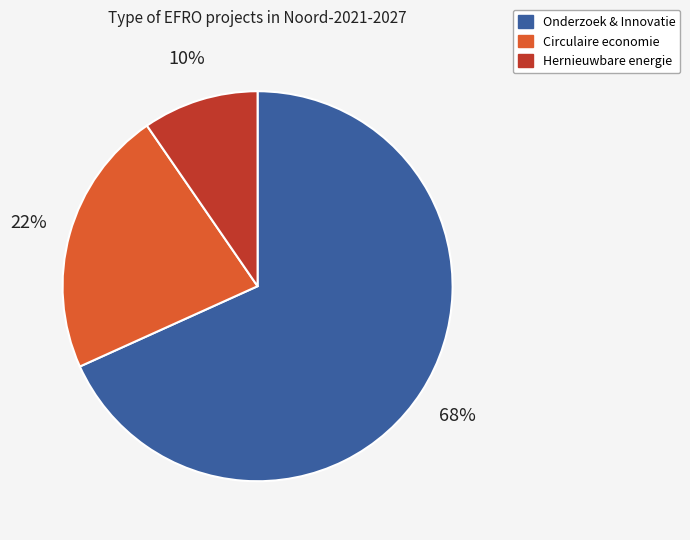

Combined, do Circulaire economie and Onderzoek & Innovatie account for over 50%?

Yes